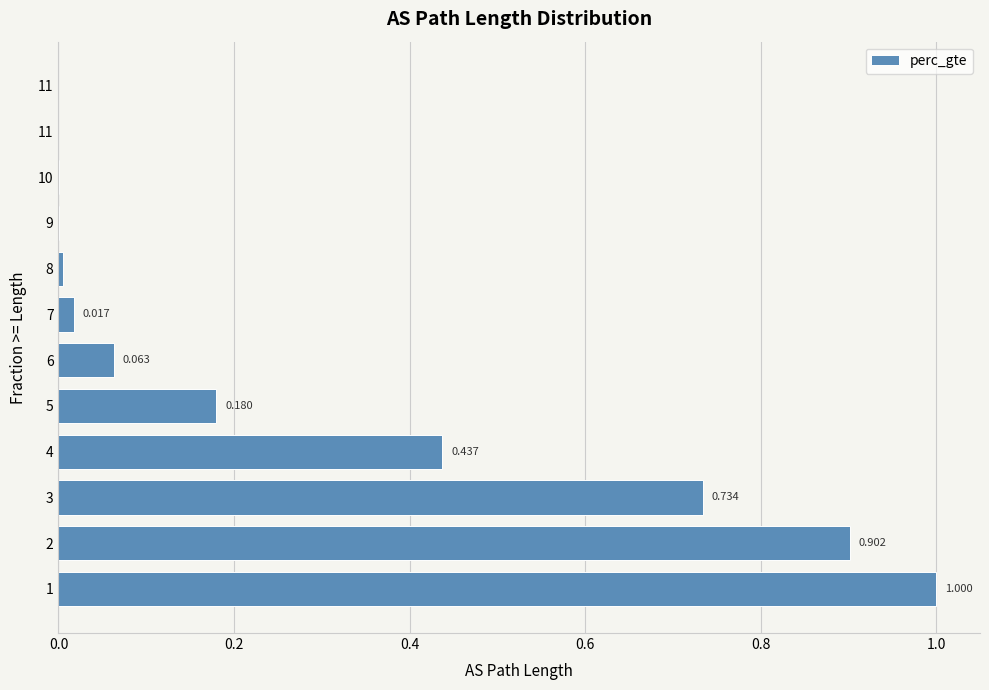

How many values are above zero?

11